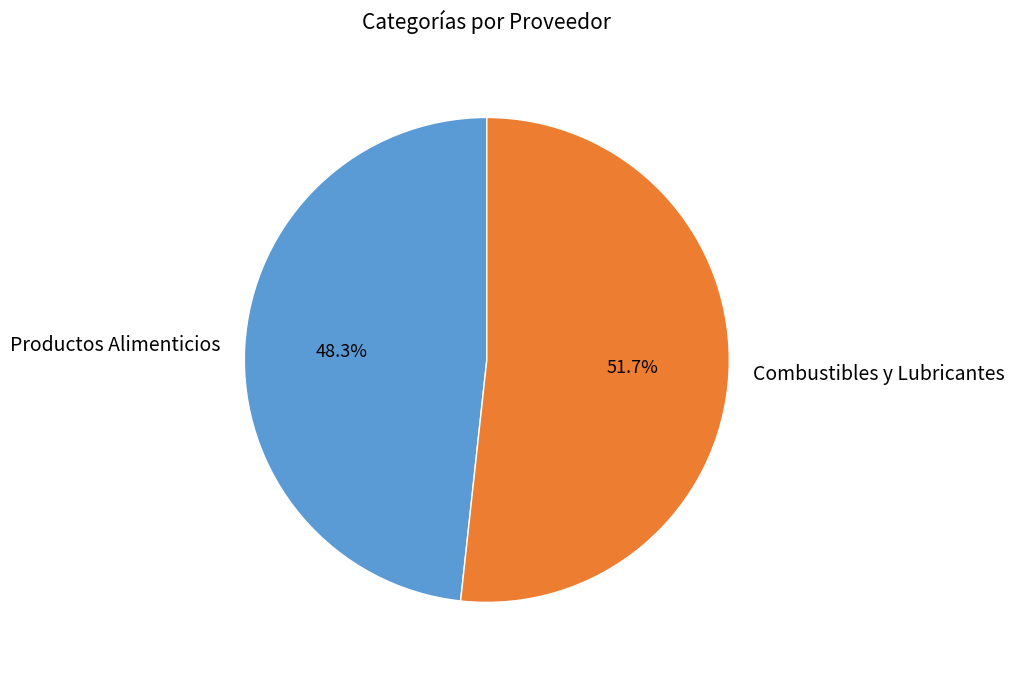

To the nearest percent, what is the difference between the largest and smallest slice percentages?

3%